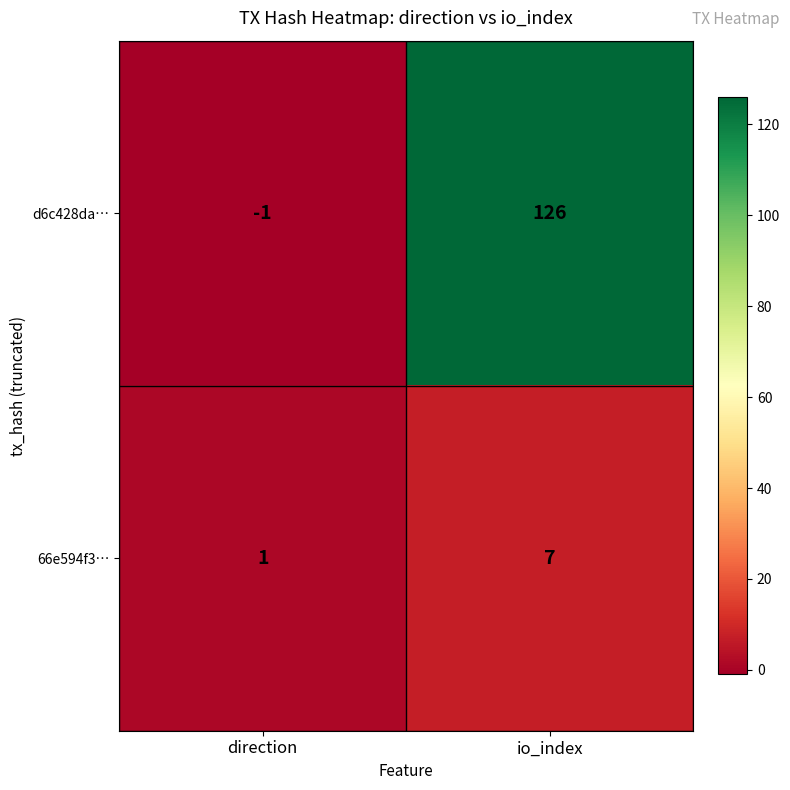

At which category is the sum across all series the highest?

io_index